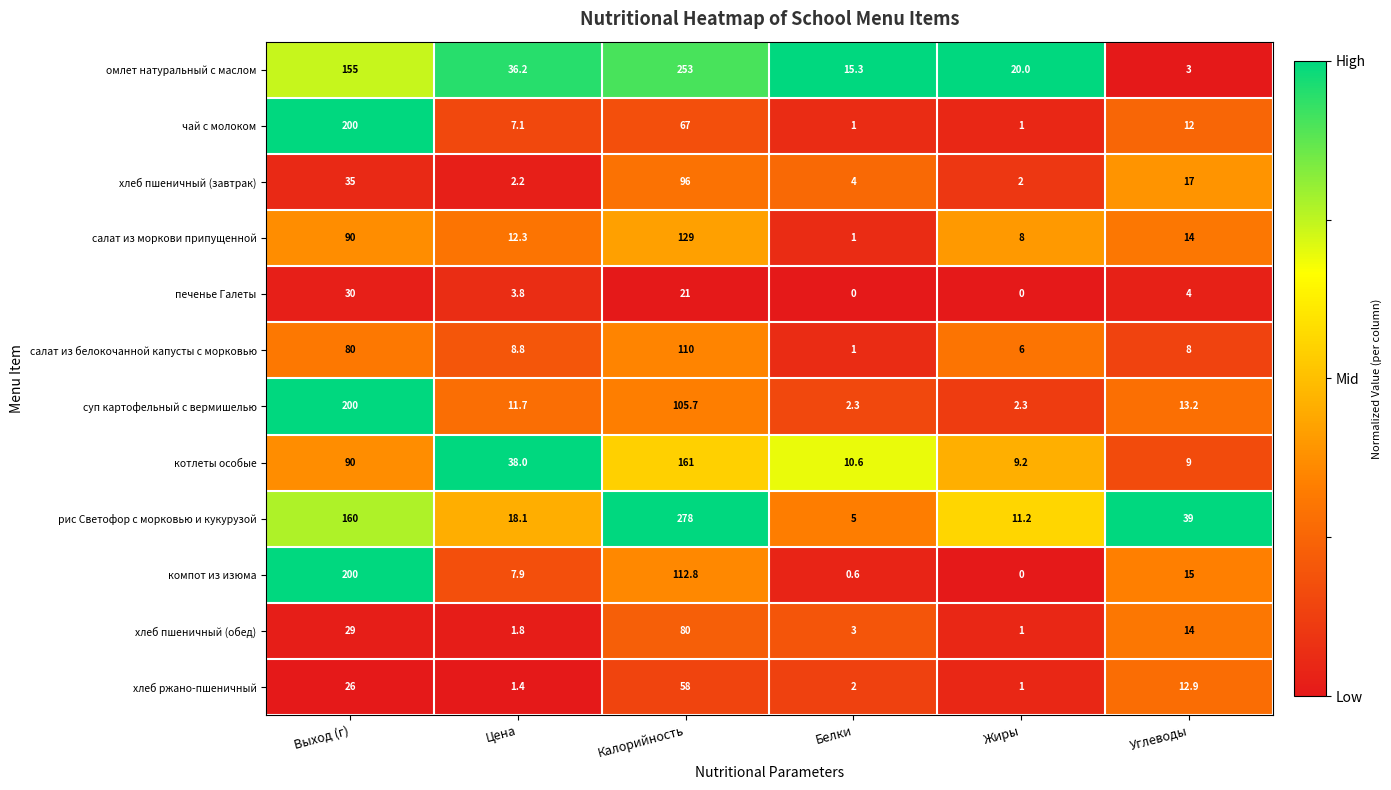

The value of компот из изюма at Углеводы is 15.0. True or false?

True